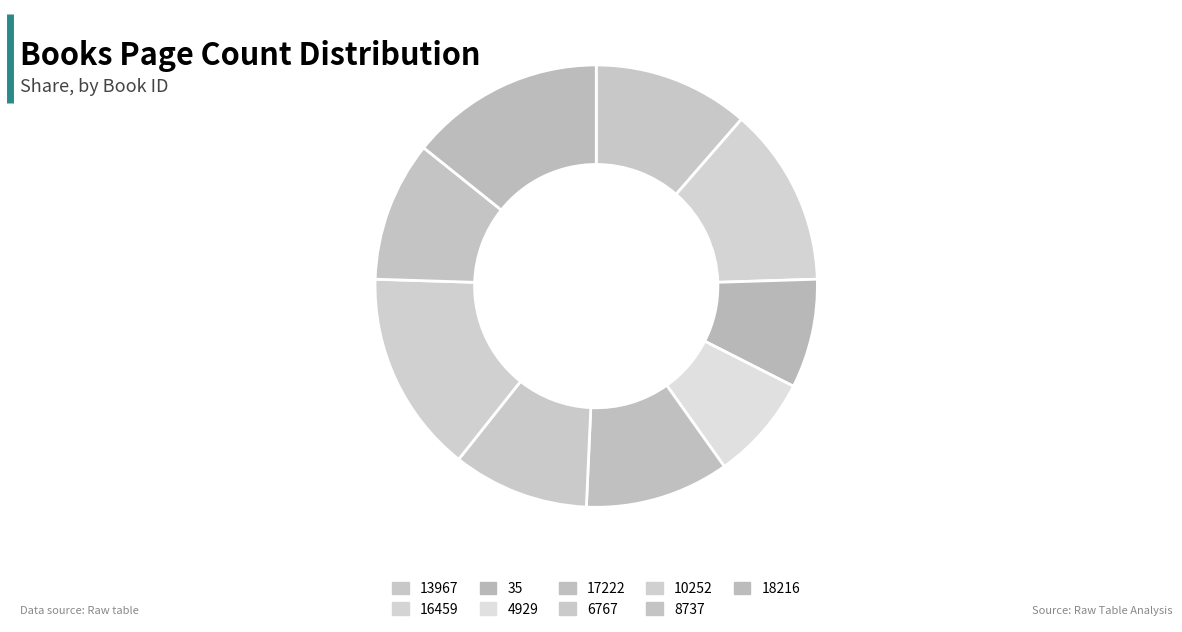

Does any single category account for the majority?

No